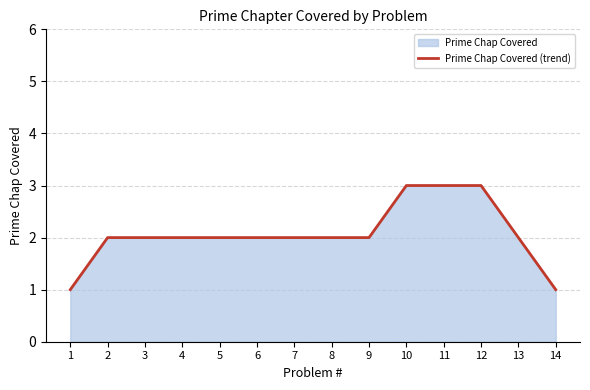

Where does the data first go above 2?

10